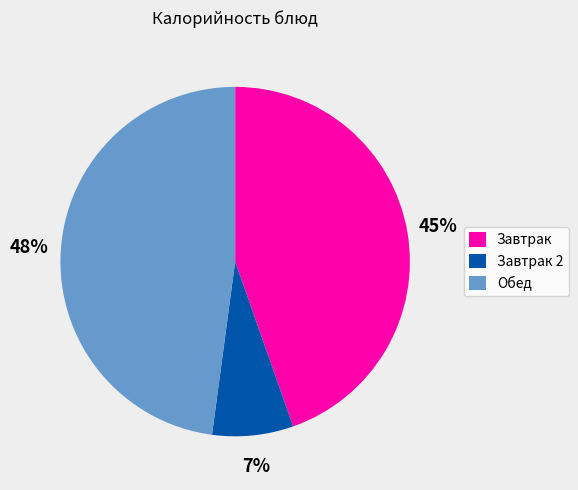

Count the number of slices in the pie.

3